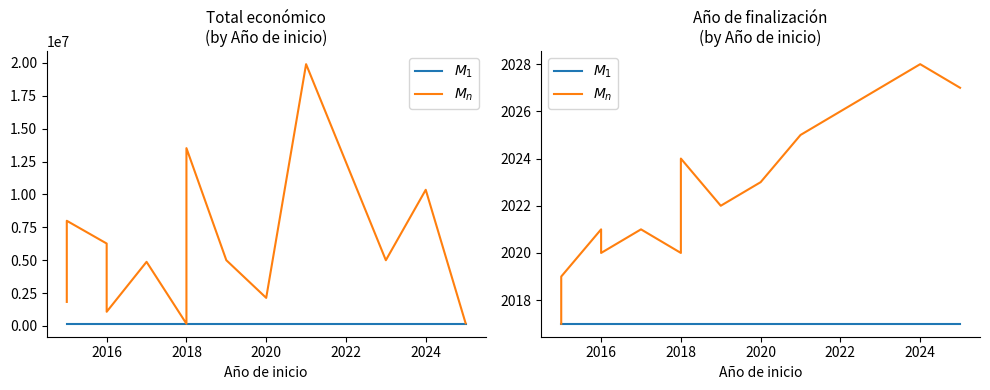

True or false: $M_1$ and $M_n$ cross at least once.

False